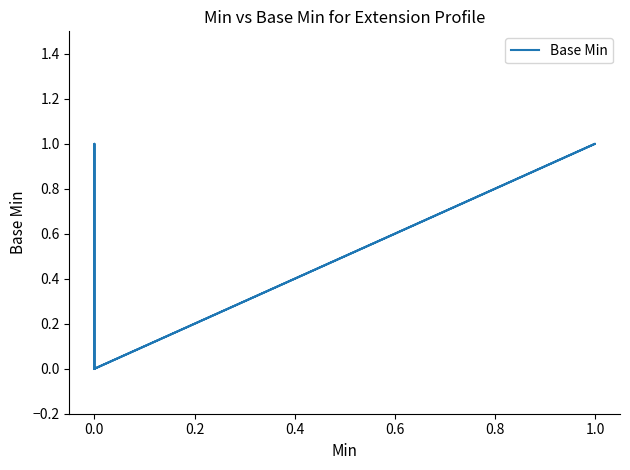

The chart shows a value of 0 at 0.0. True or false?

False